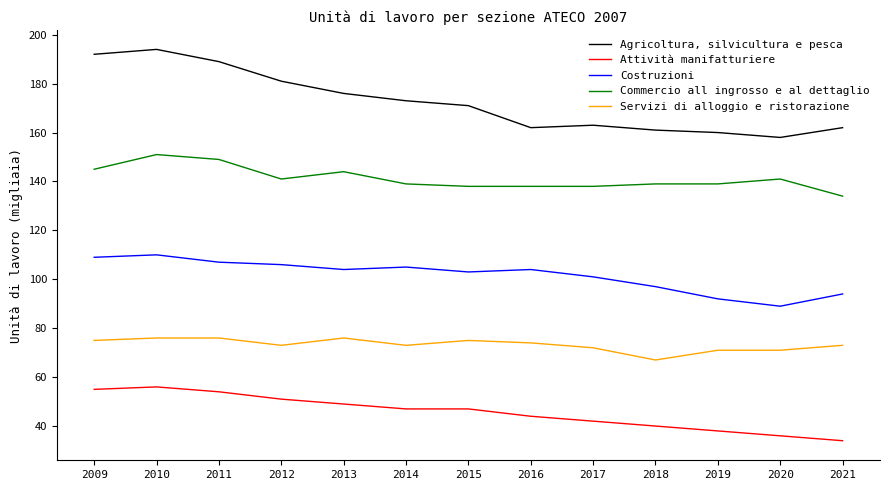

Reading left to right, what are all the values shown in this chart?

Agricoltura, silvicultura e pesca: 192	194	189	181	176	173	171	162	163	161	160	158	162
Attività manifatturiere: 55	56	54	51	49	47	47	44	42	40	38	36	34
Costruzioni: 109	110	107	106	104	105	103	104	101	97	92	89	94
Commercio all ingrosso e al dettaglio: 145	151	149	141	144	139	138	138	138	139	139	141	134
Servizi di alloggio e ristorazione: 75	76	76	73	76	73	75	74	72	67	71	71	73